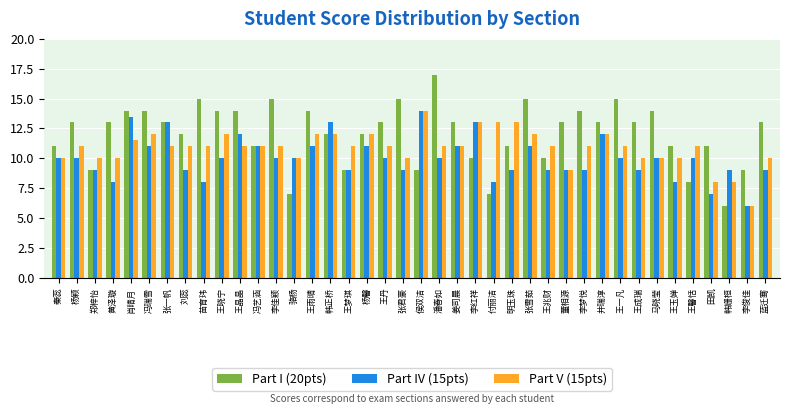

What is the difference between the Part V (15pts) values at 井瑞淳 and 张一帆?

1.0